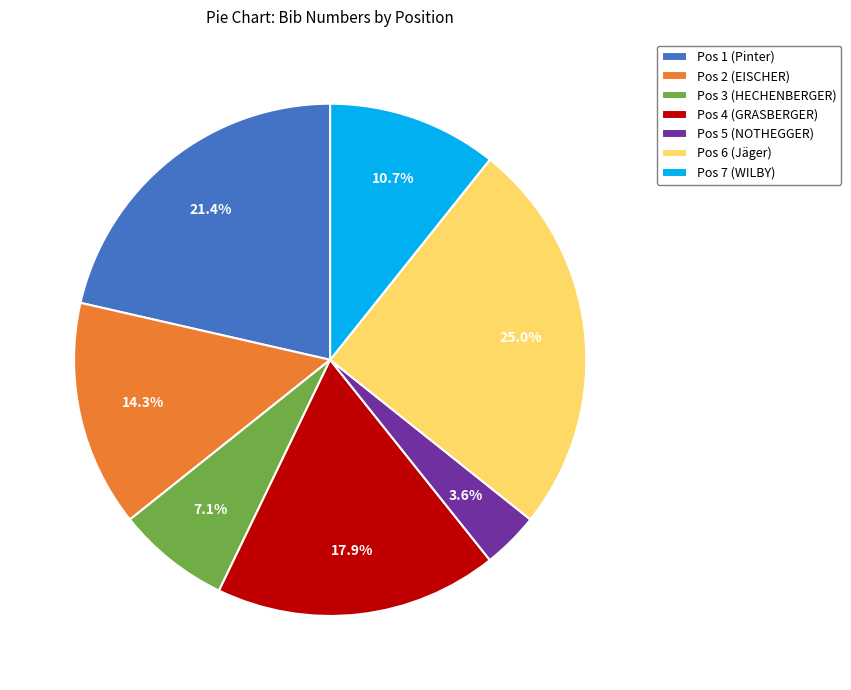

How many segments does this pie chart have?

7